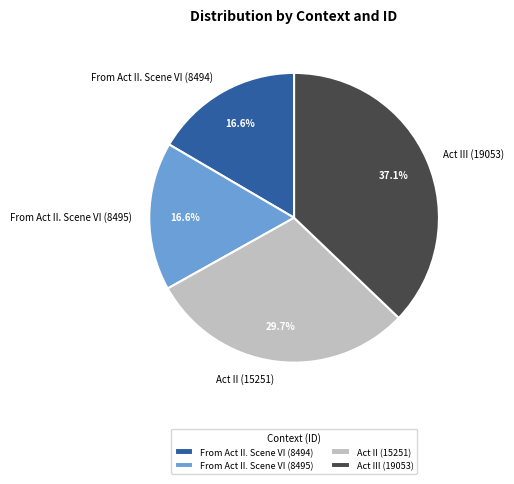

To the nearest percent, what percentage of the pie is From Act II. Scene VI (8494)?

17%